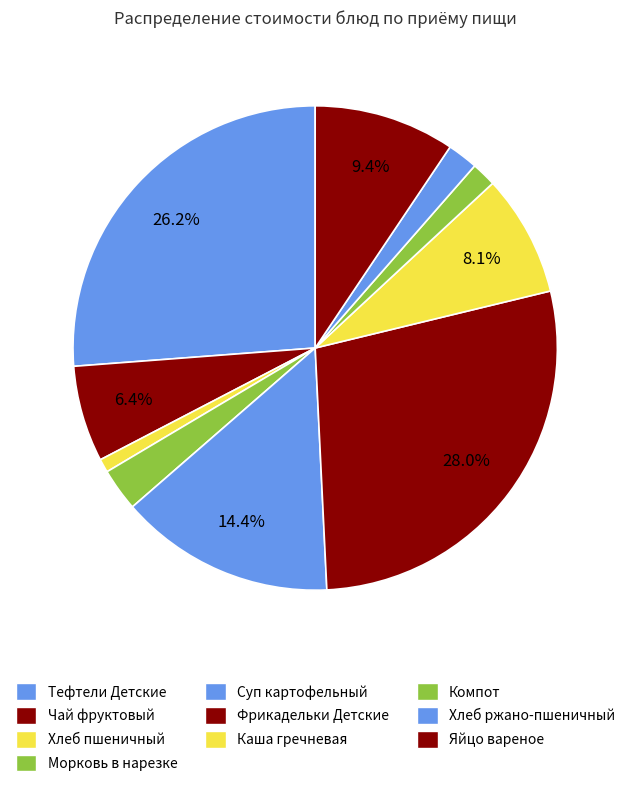

Is there a majority slice in this chart?

No